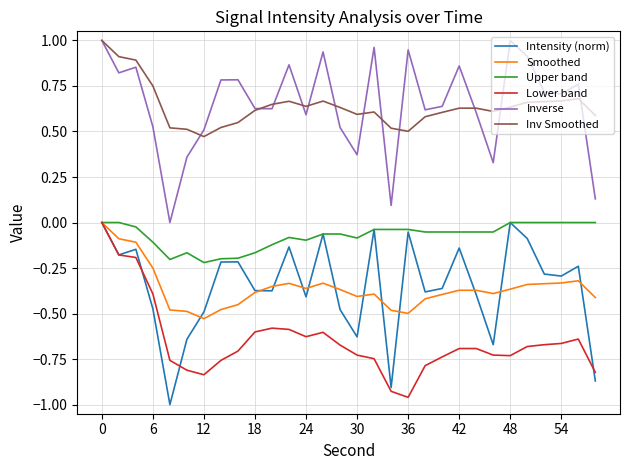

True or false: Inverse and Smoothed cross at least once.

False